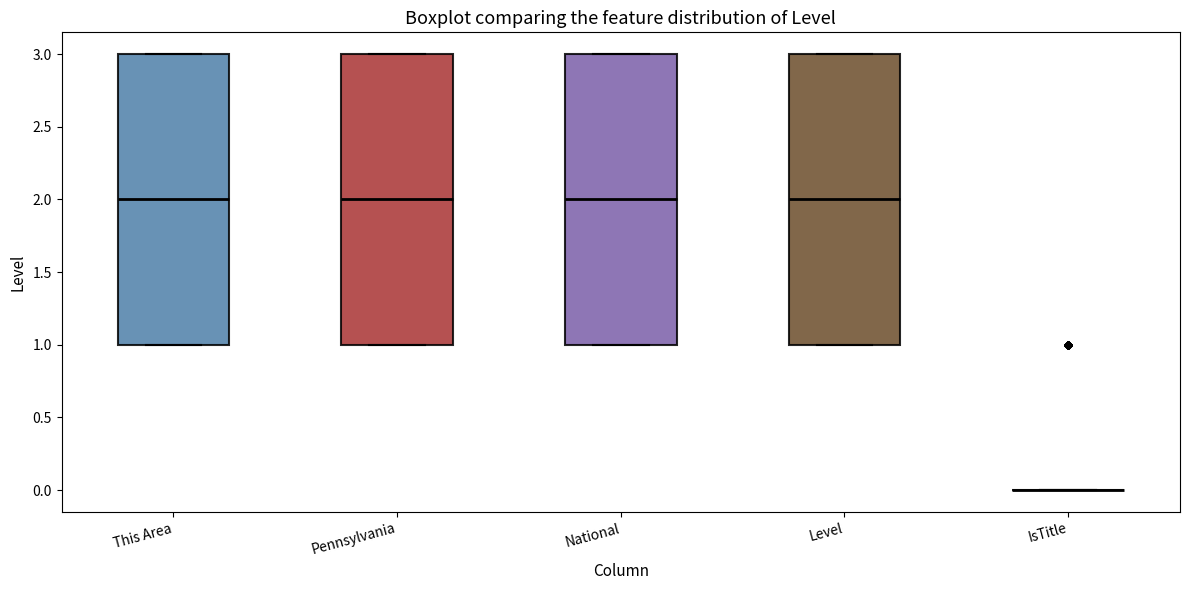

Where does the median line of the box for National sit on the y-axis? The values are not printed on the chart, so give them approximately, as read against the axis.

2